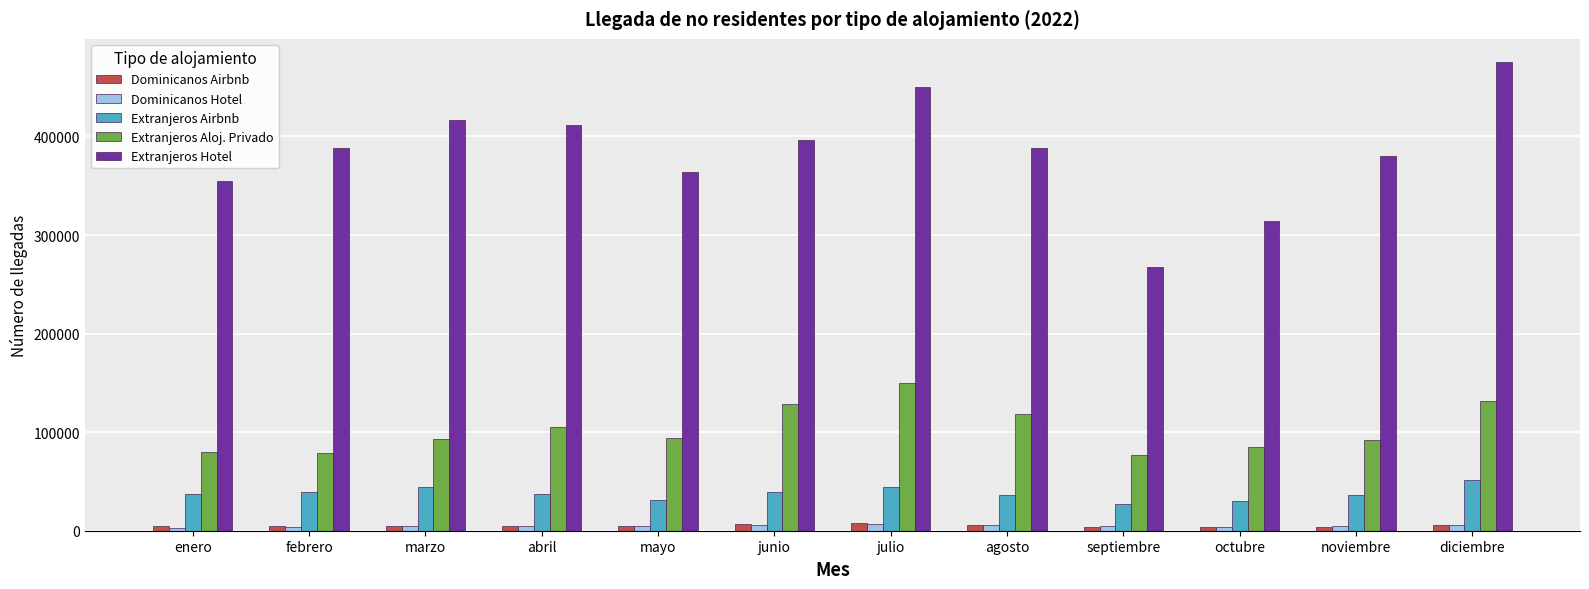

Count the number of data series in this chart.

5